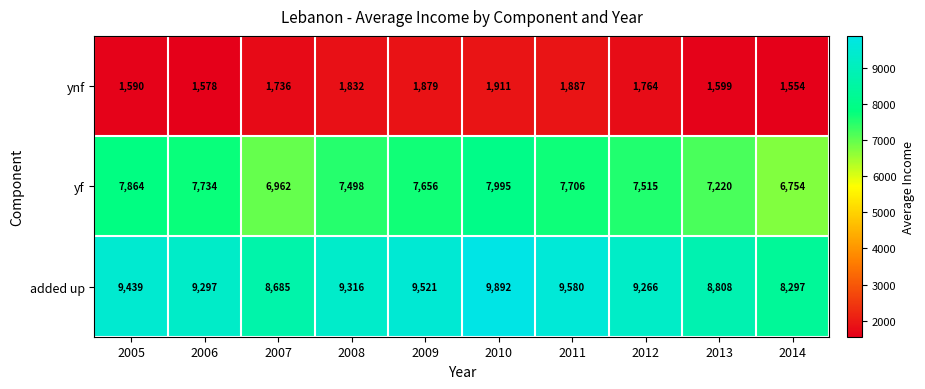

Reading right to left, list all the values displayed in this chart.

ynf: 1554	1599	1764	1887	1911	1879	1832	1736	1578	1590
yf: 6754	7220	7515	7706	7995	7656	7498	6962	7734	7864
added up: 8297	8808	9266	9580	9892	9521	9316	8685	9297	9439